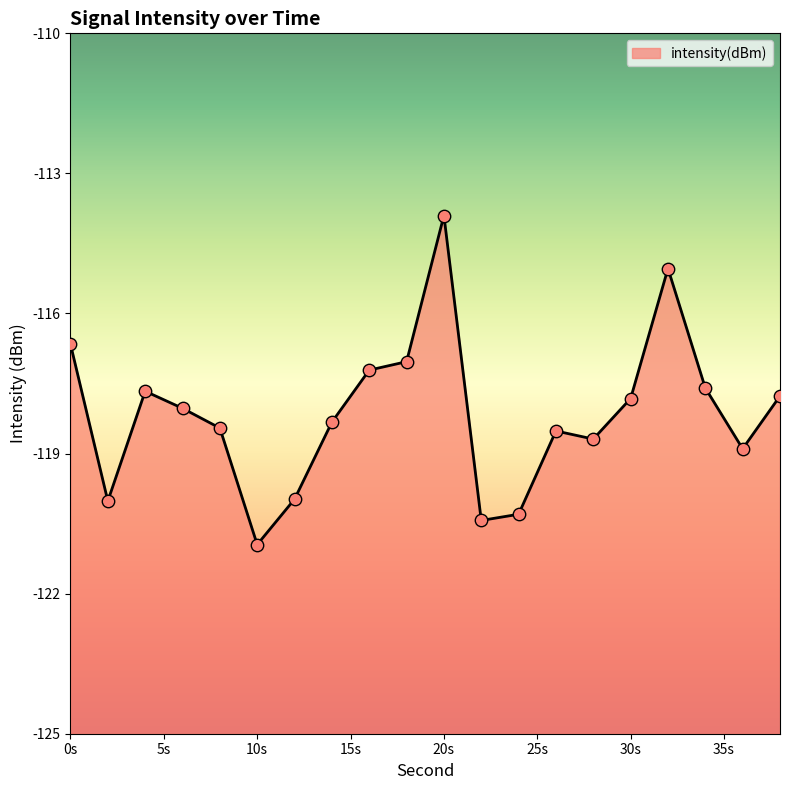

Between 24 and 14, which is larger?

14